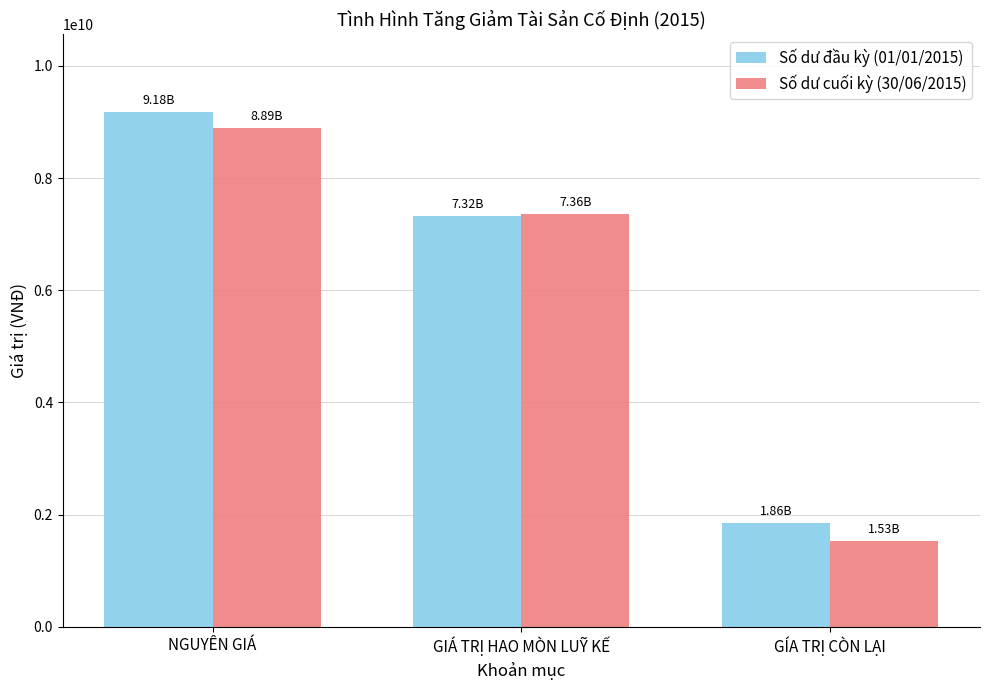

The value of Số dư cuối kỳ (30/06/2015) at NGUYÊN GIÁ is 8891272803.0. True or false?

True